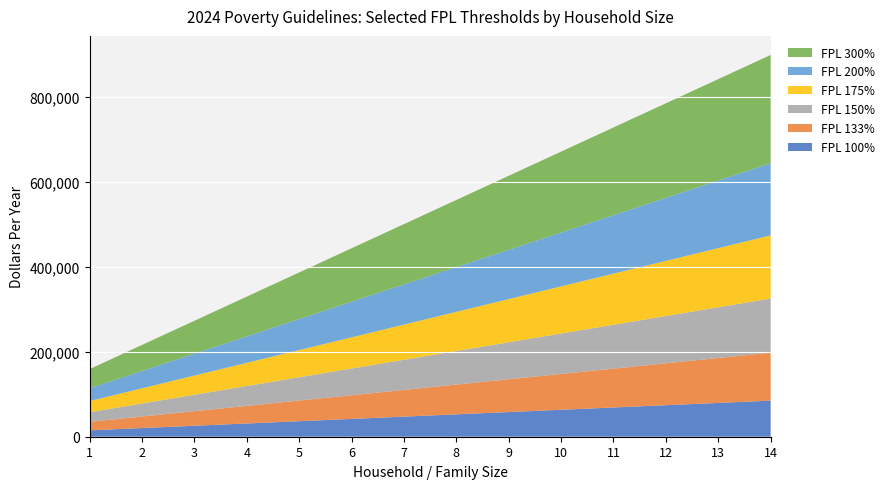

Reading left to right, transcribe all the data shown in this chart.

FPL 100%: 15060.0	20440.0	25820.0	31200.0	36580.0	41960.0	47340.0	52720.0	58100.0	63480.0	68860.0	74240.0	79620.0	85000.0
FPL 133%: 20029.8	27185.2	34340.6	41496.0	48651.4	55806.8	62962.2	70117.6	77273.0	84428.4	91583.8	98739.2	105894.6	113050.0
FPL 150%: 22590.0	30660.0	38730.0	46800.0	54870.0	62940.0	71010.0	79080.0	87150.0	95220.0	103290.0	111360.0	119430.0	127500.0
FPL 175%: 26355.0	35770.0	45185.0	54600.0	64015.0	73430.0	82845.0	92260.0	101675.0	111090.0	120505.0	129920.0	139335.0	148750.0
FPL 200%: 30120.0	40880.0	51640.0	62400.0	73160.0	83920.0	94680.0	105440.0	116200.0	126960.0	137720.0	148480.0	159240.0	170000.0
FPL 300%: 45180.0	61320.0	77460.0	93600.0	109740.0	125880.0	142020.0	158160.0	174300.0	190440.0	206580.0	222720.0	238860.0	255000.0